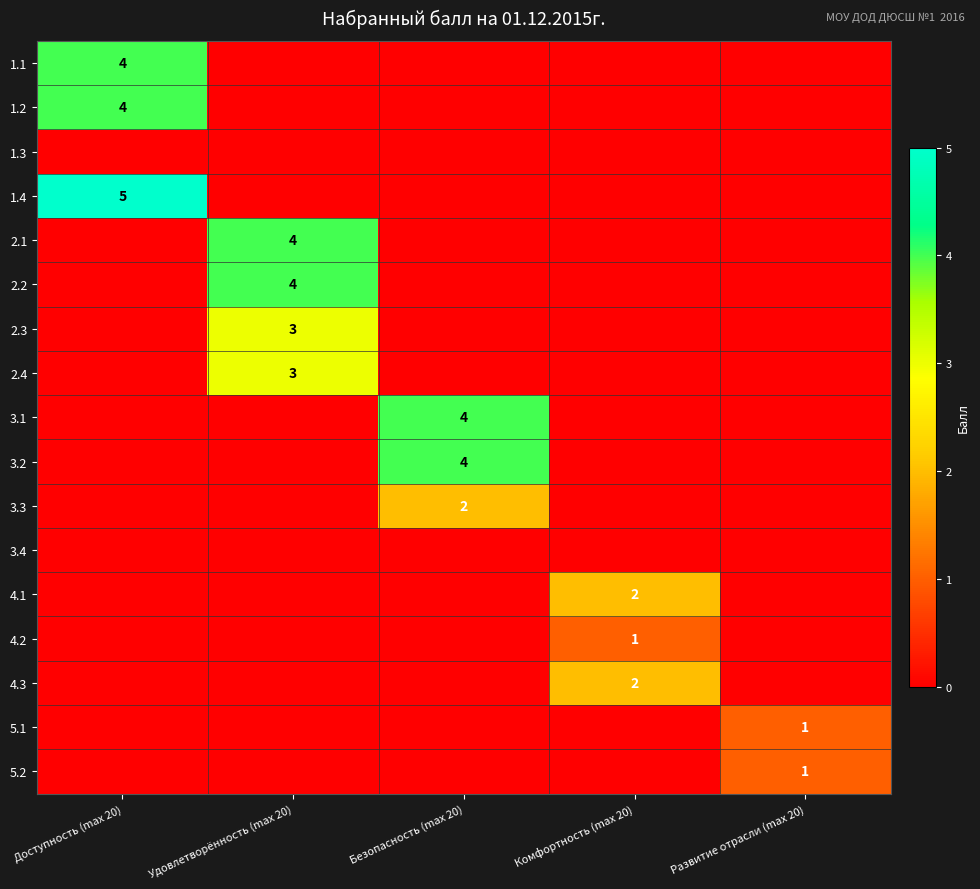

At which label is 3.3 closest to 1?

Доступность (max 20)